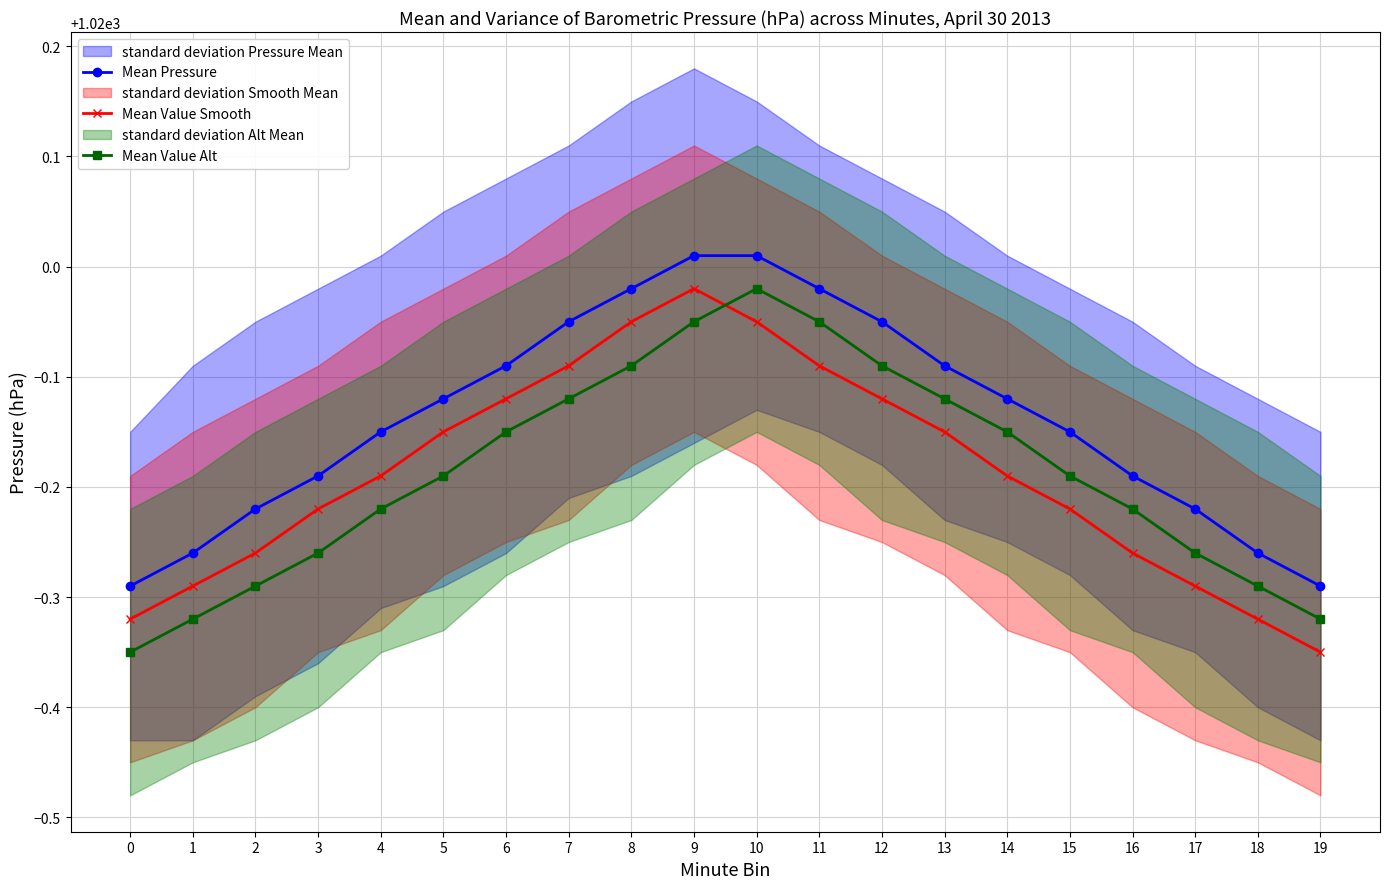

Which series has the widest spread of values?

Mean Value Smooth